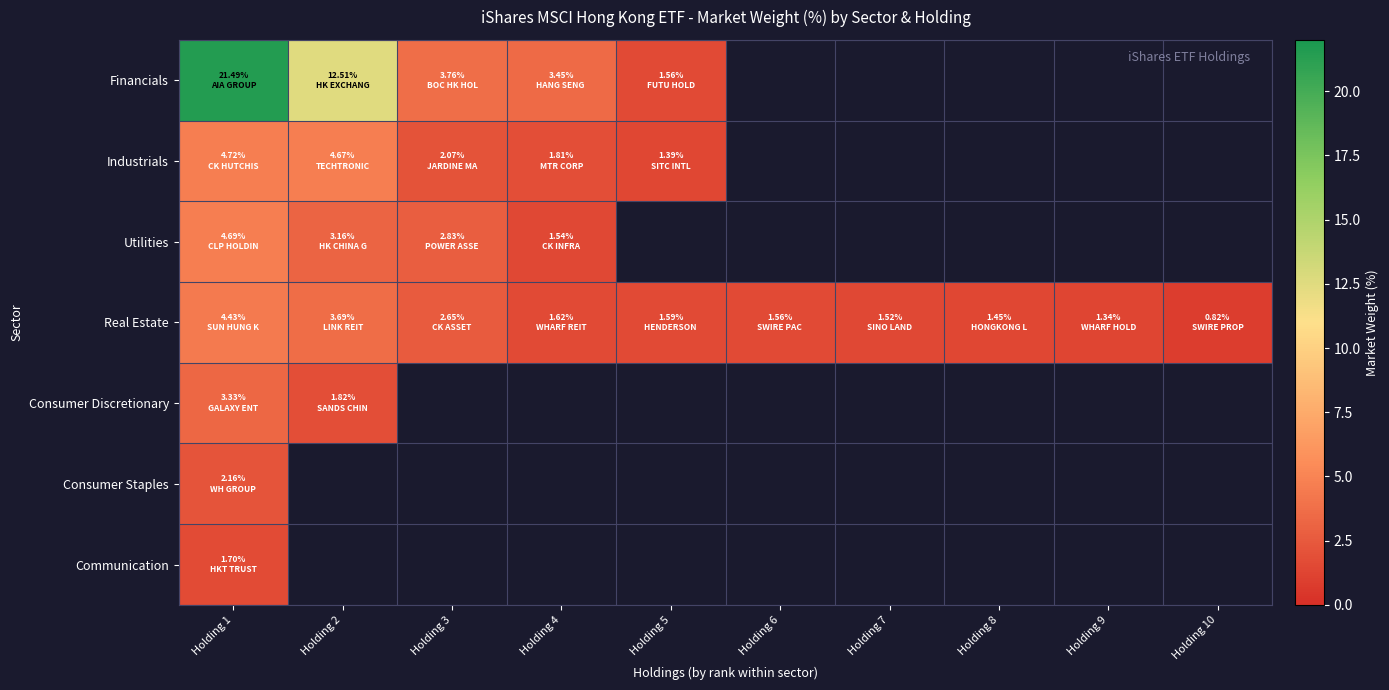

The Financials series shows 1.6 at Holding 5. True or false?

True